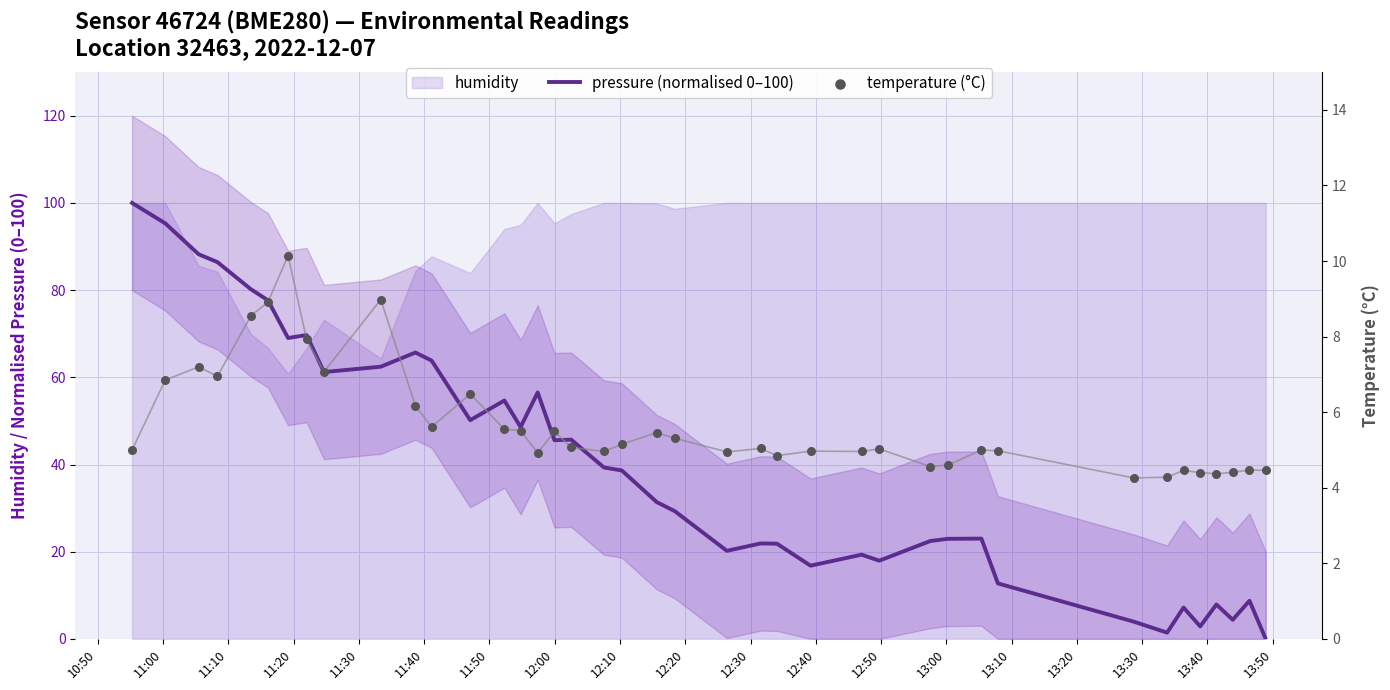

Is the value of temperature (°C) at 12:50 greater than the value of pressure (normalised 0–100) at 11:20?

No